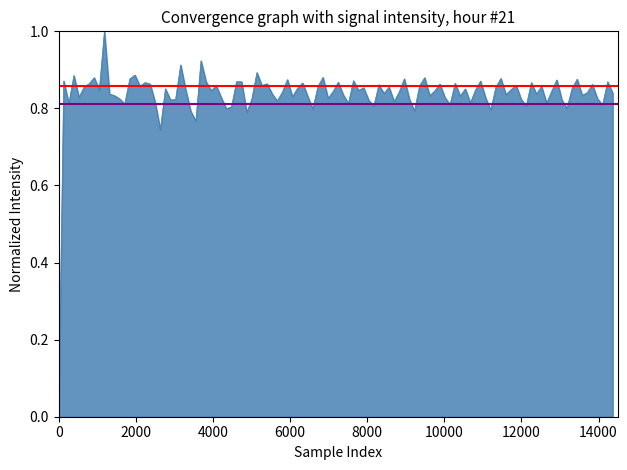

Between 2000 and 0, which is larger?

2000